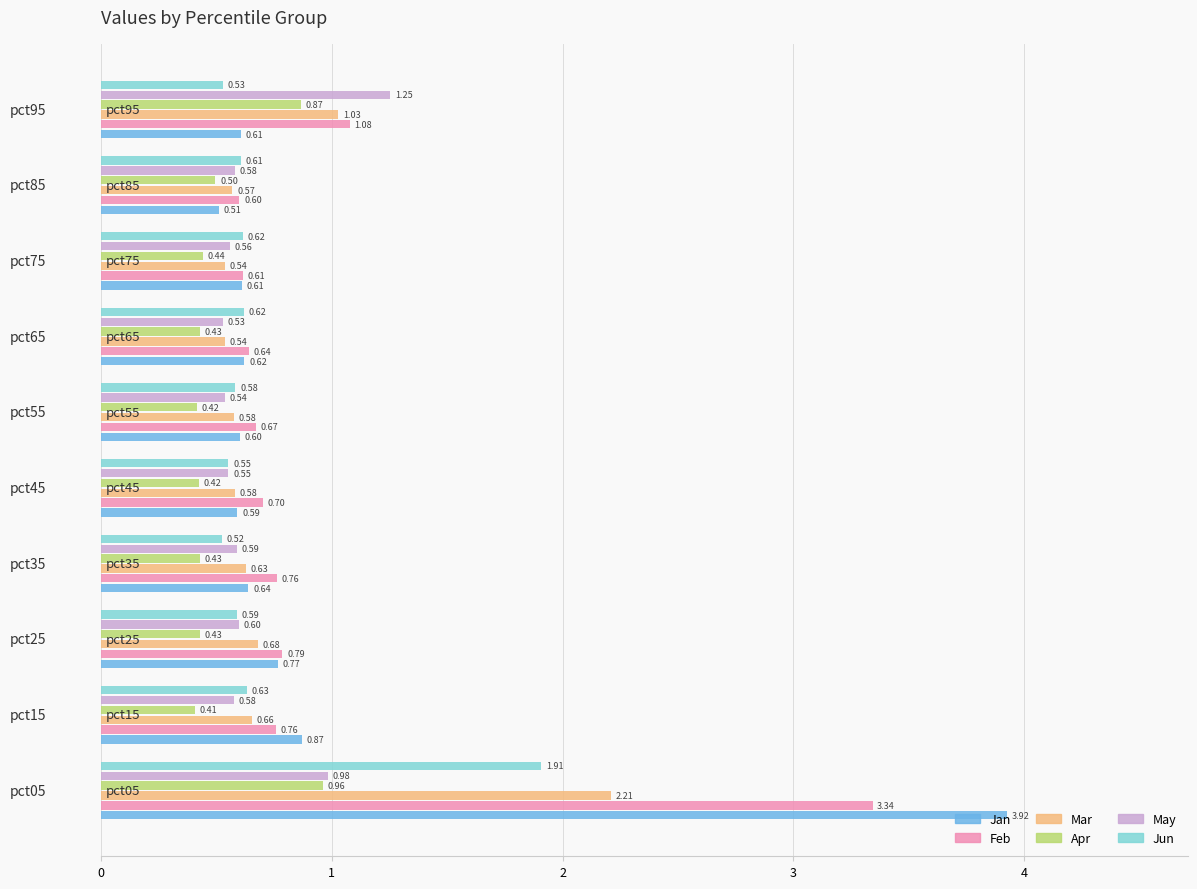

What is the average value of the Jun series?

0.7